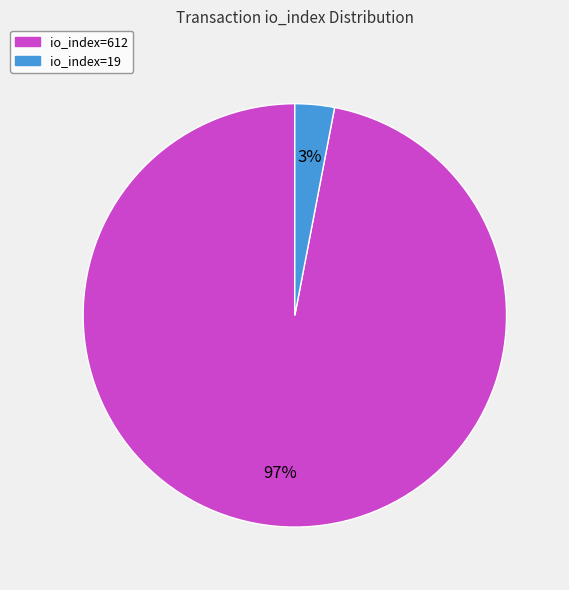

True or false: io_index=612 accounts for 97% of the total.

True